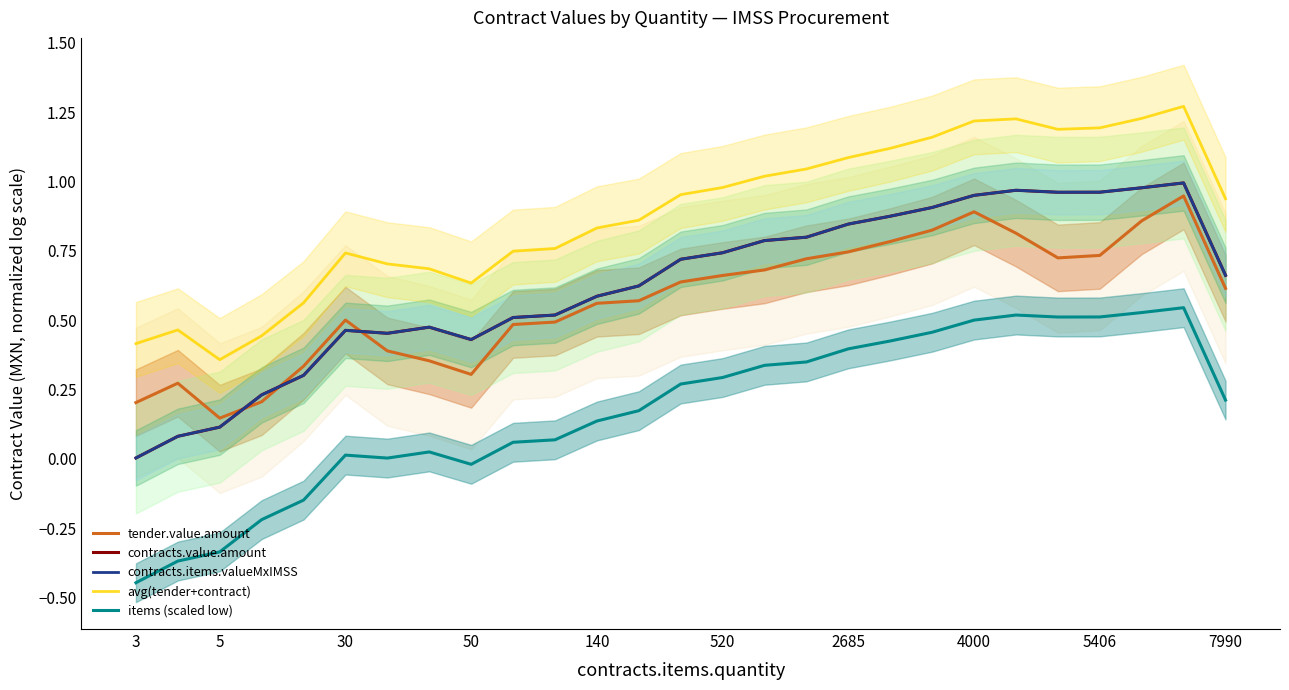

Which series has the widest spread of values?

contracts.value.amount